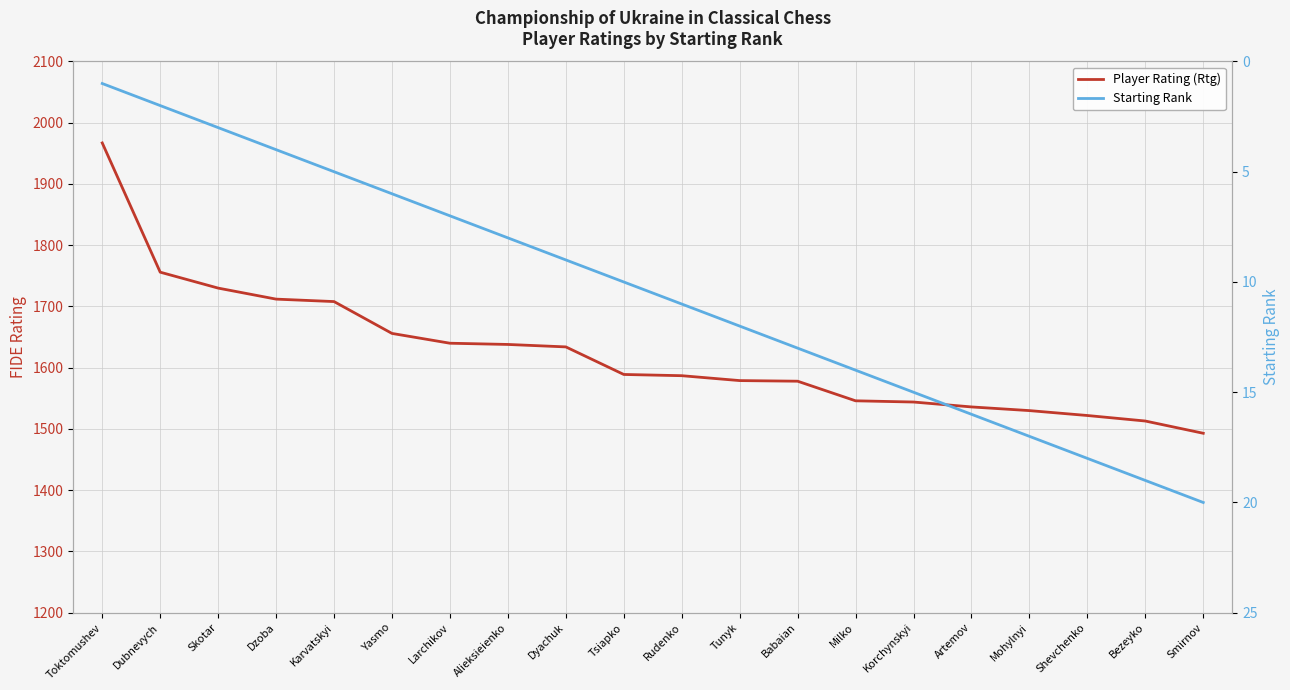

Which has a higher value, Dyachuk or Tunyk?

Dyachuk